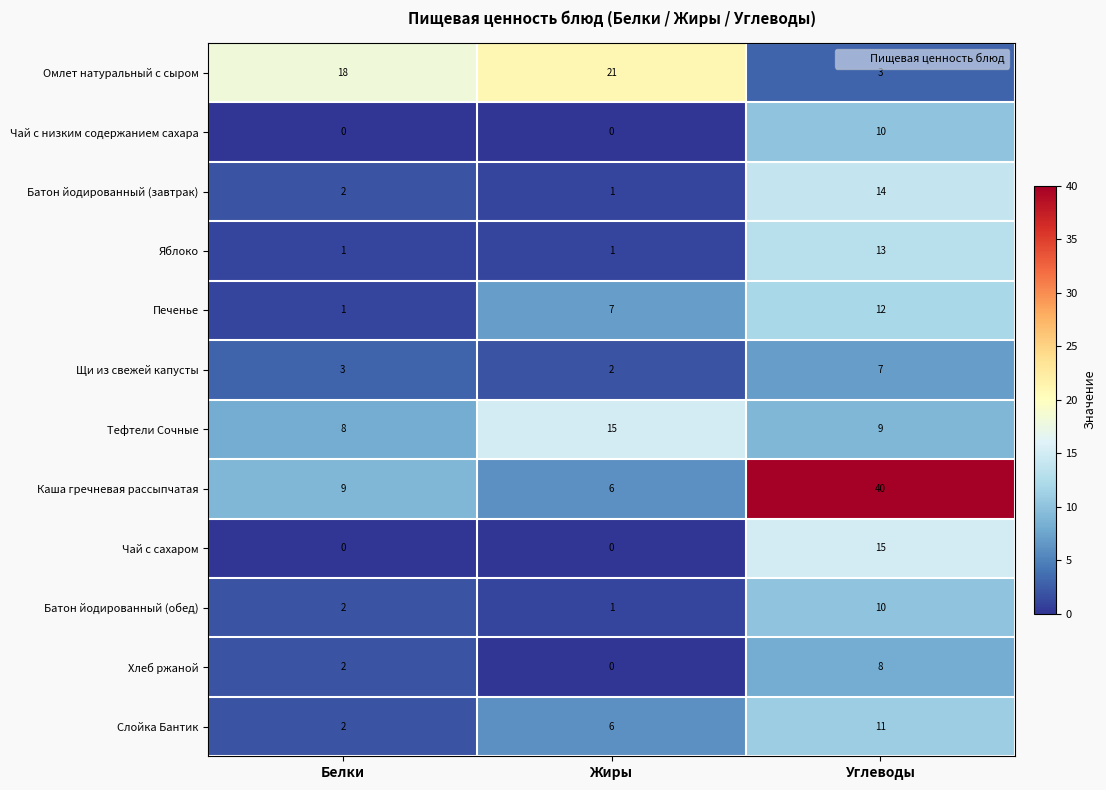

Which series has the largest range (max minus min)?

Каша гречневая рассыпчатая